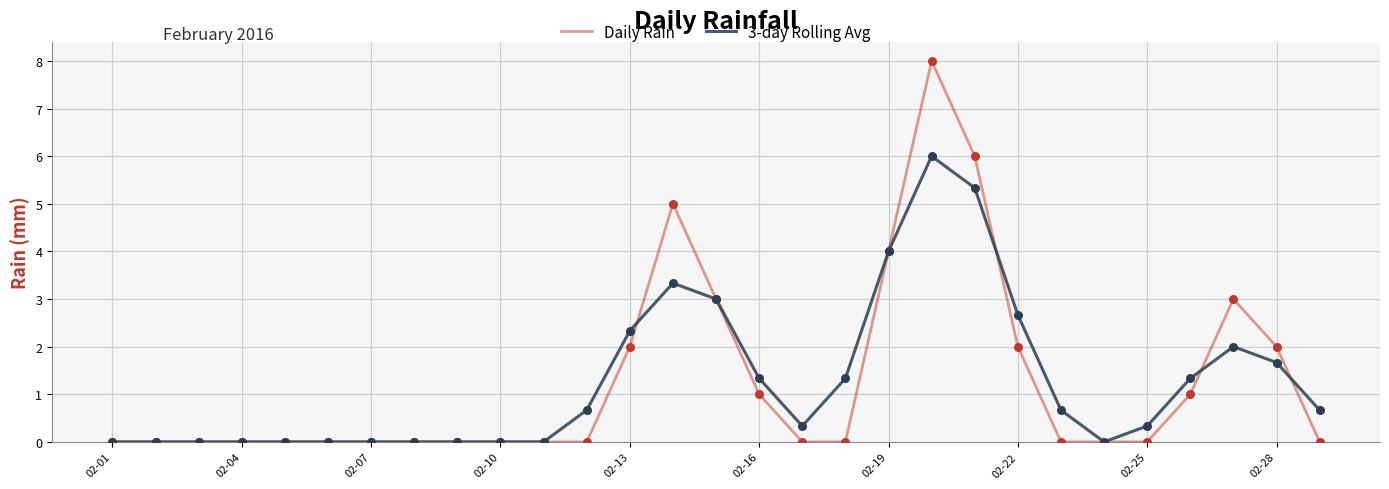

What is the maximum value shown in the chart?

8.0